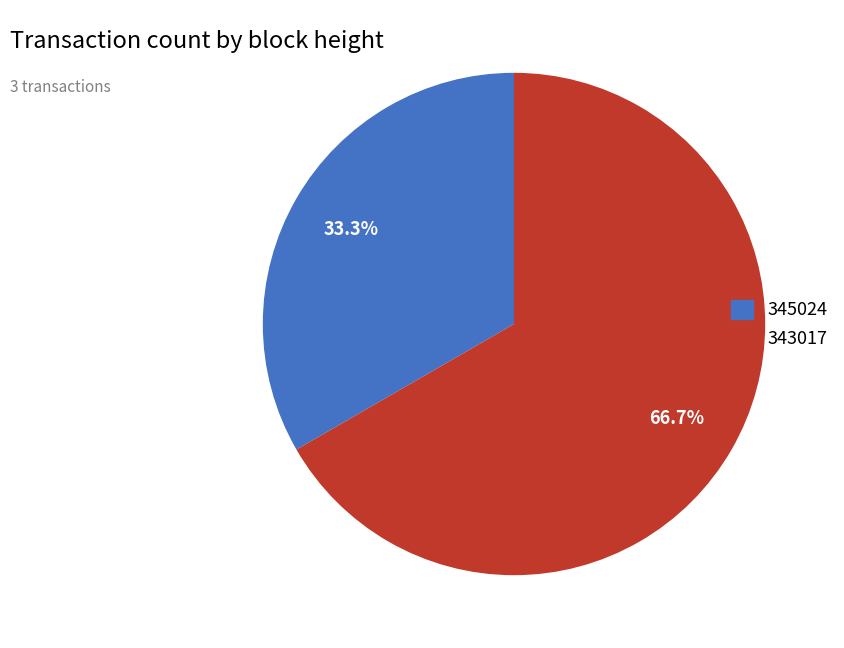

What percentage is the 345024 slice, to the nearest percent?

33%